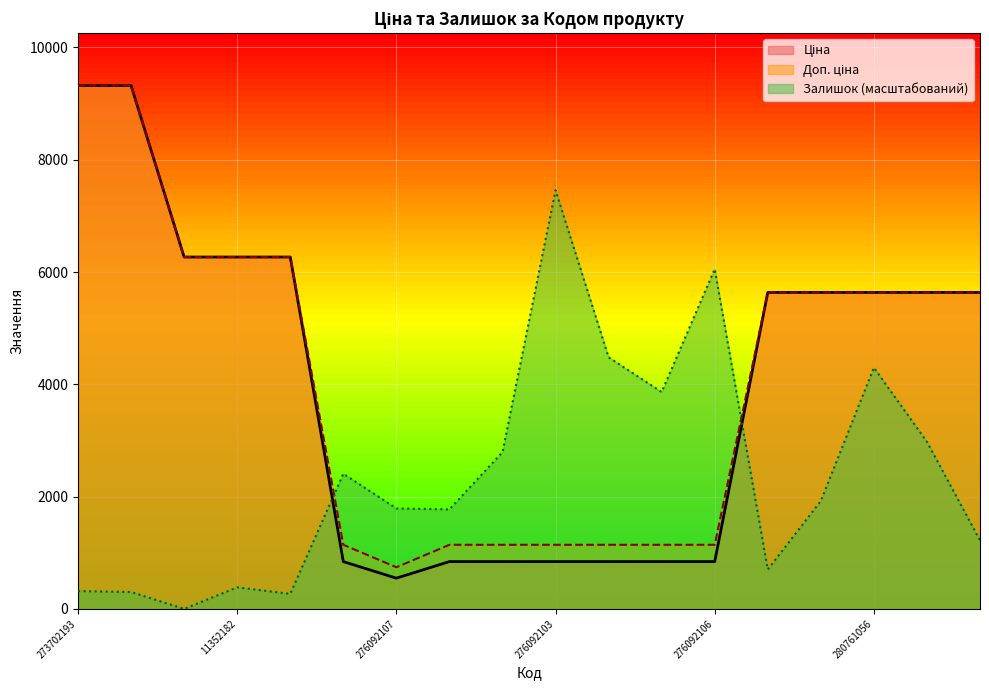

What is the average value of the Ціна series?

4003.9